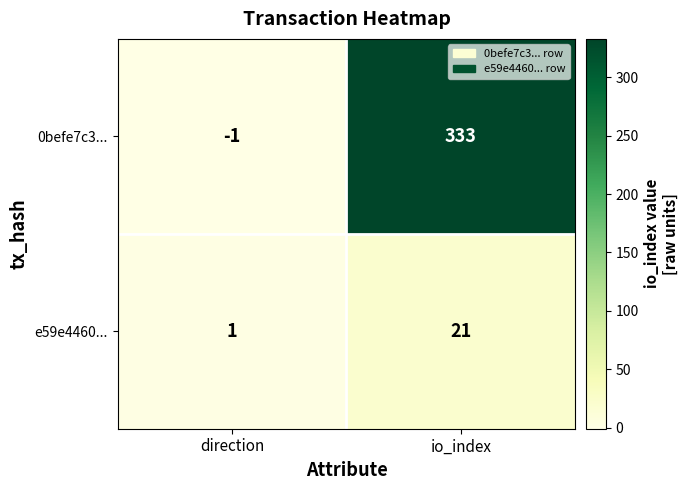

Which label corresponds to the largest value in the chart?

io_index